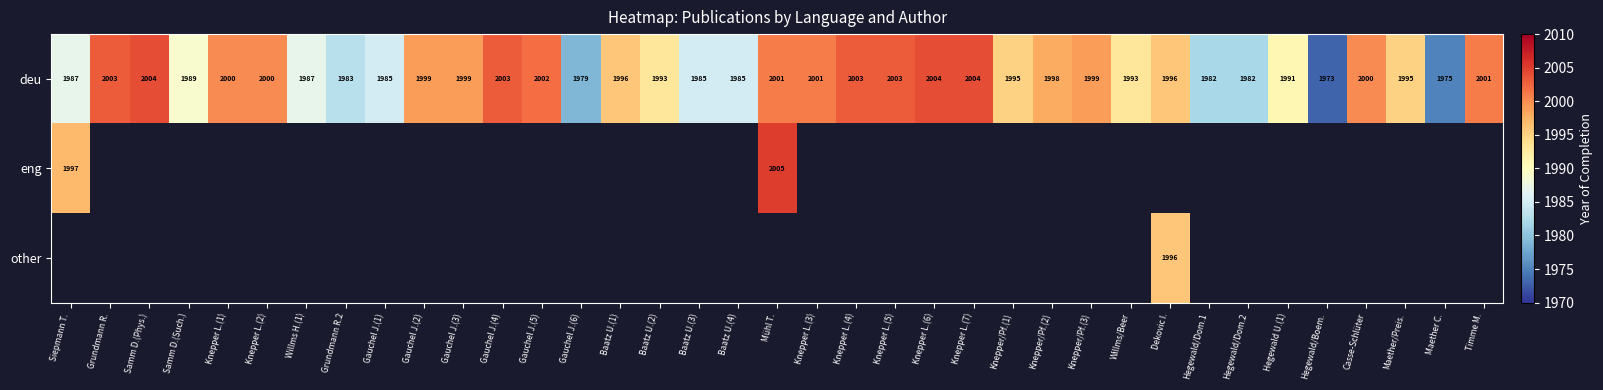

At which label does deu reach its minimum?

Hegewald/Boem.